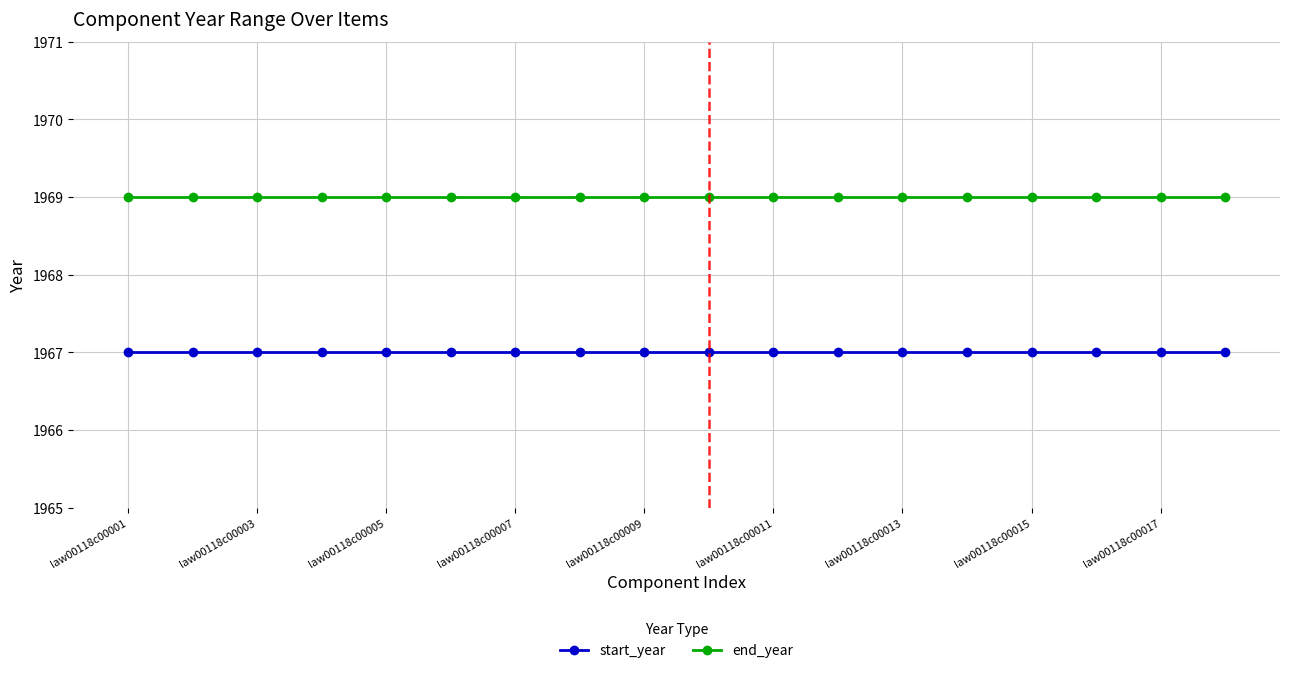

What is the maximum value shown in the chart?

1969